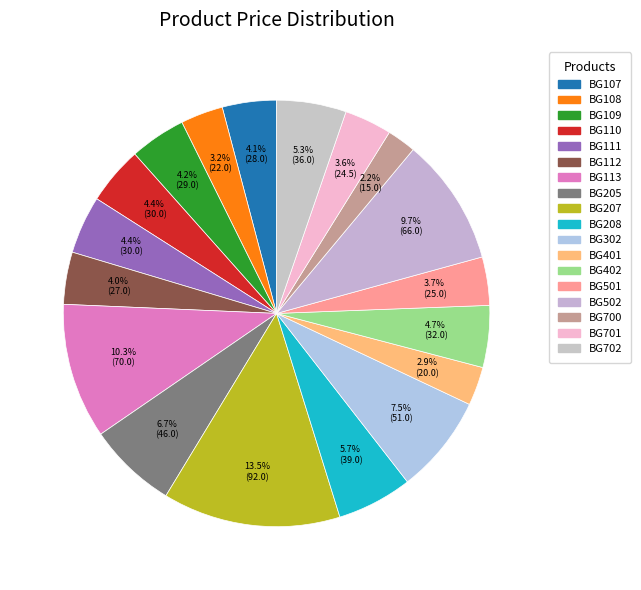

To the nearest percent, what percentage of the pie is BG402?

5%